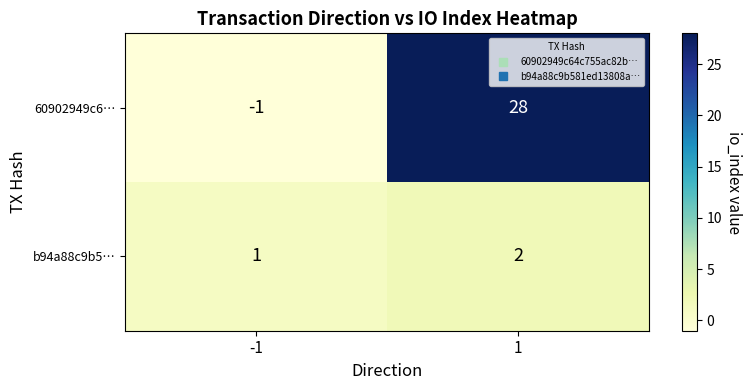

Is it true that b94a88c9b5… equals 2 at 1?

True